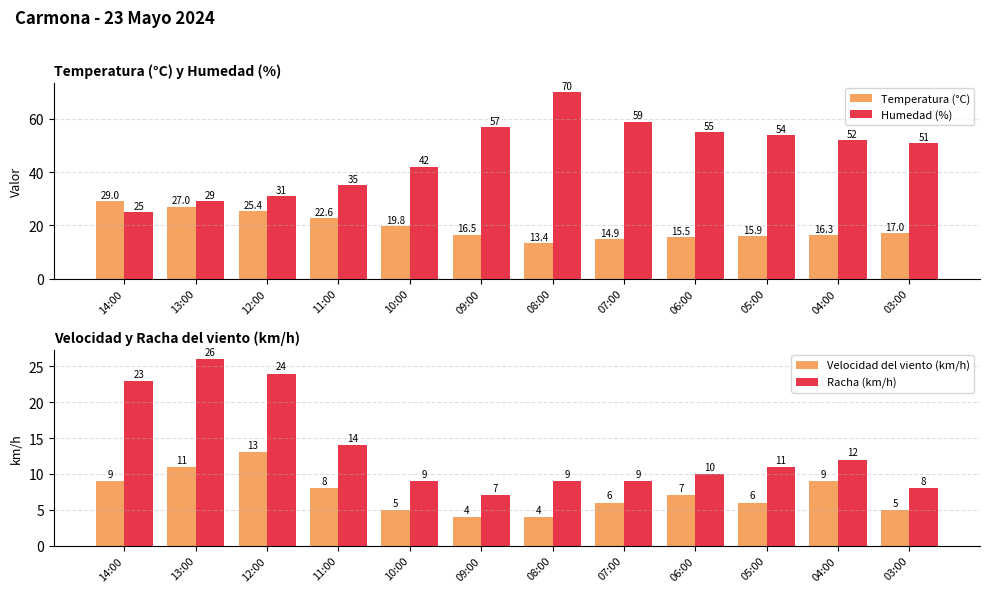

Between 11:00 and 05:00, which series saw the biggest shift?

Humedad (%)